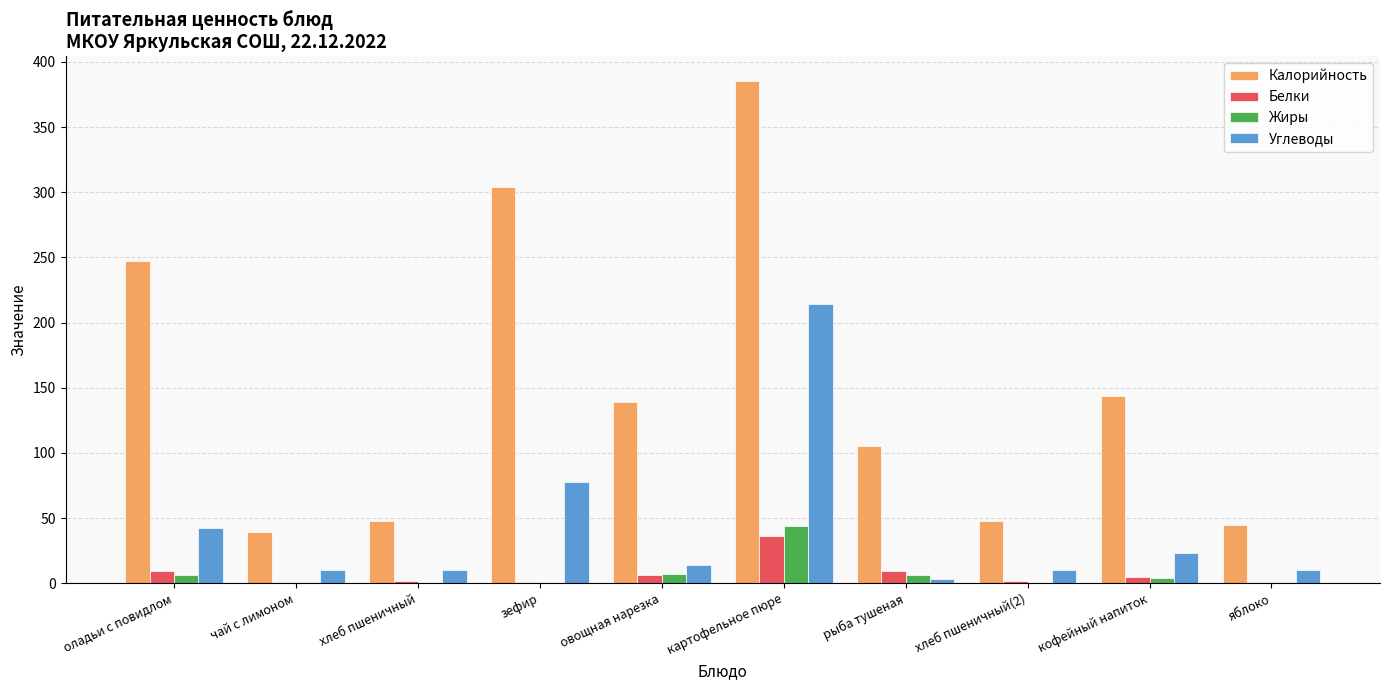

The value of Калорийность at хлеб пшеничный is 48.0. True or false?

True